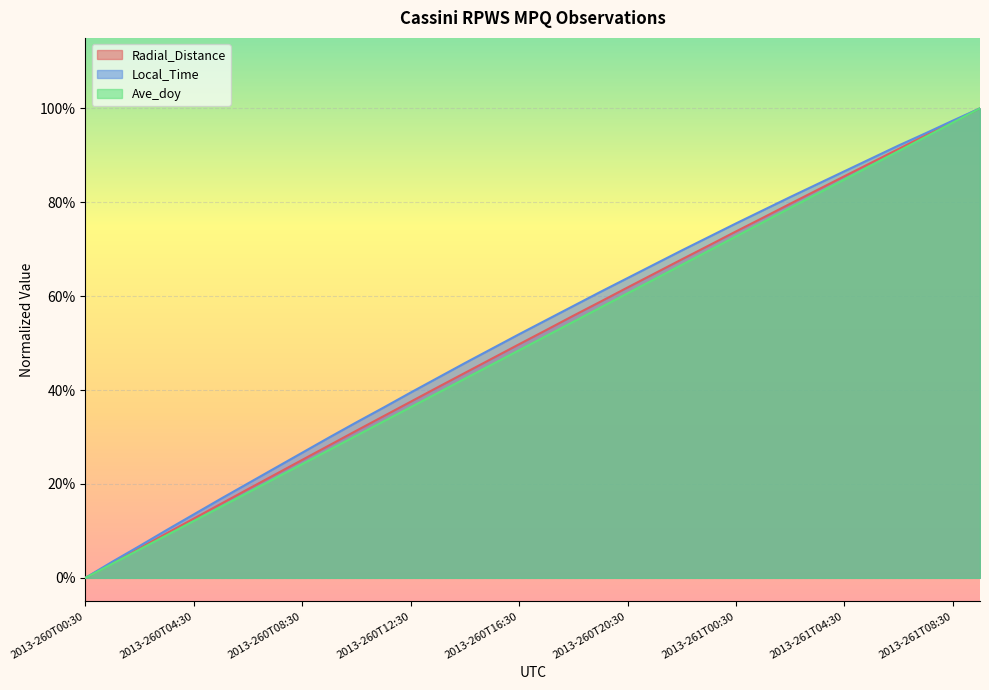

Read the Radial_Distance value at 2013-260T06:30.

0.2